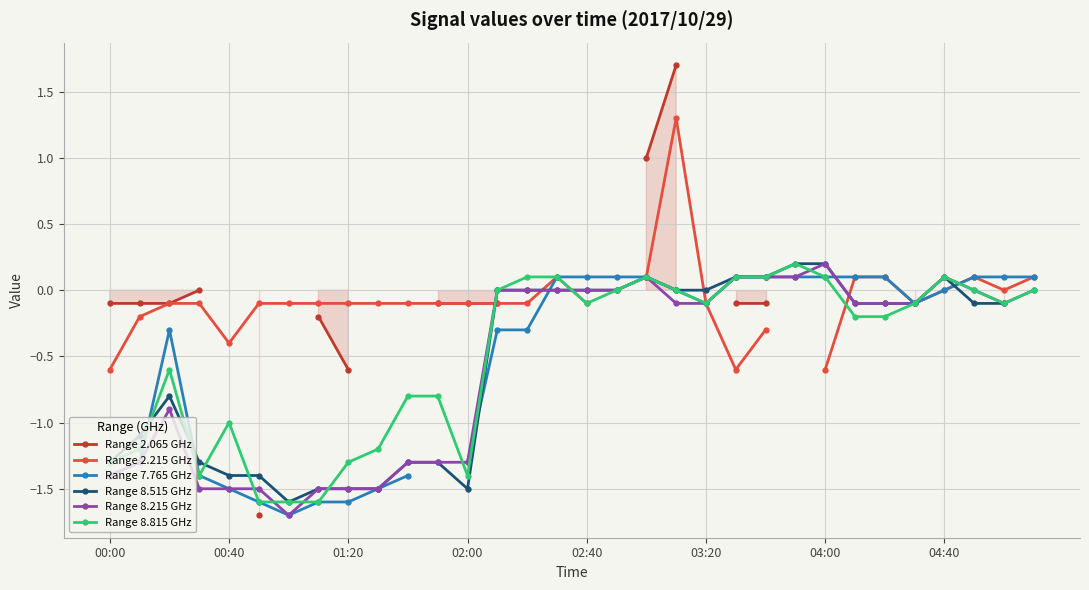

What value does the Range 8.815 GHz series have at 27?

-0.1